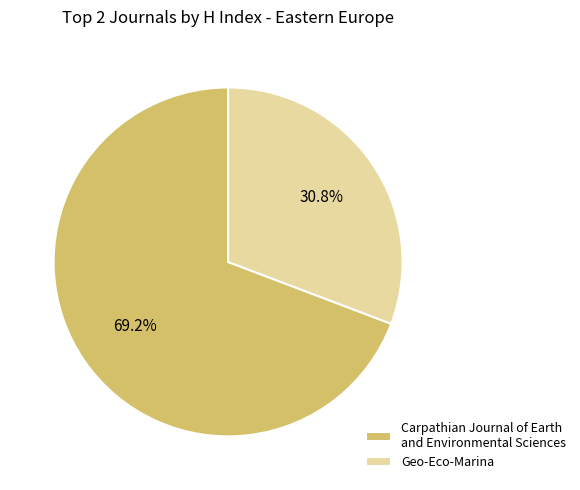

Rank the categories by value from lowest to highest.

Geo-Eco-Marina, Carpathian Journal of Earth and Environmental Sciences